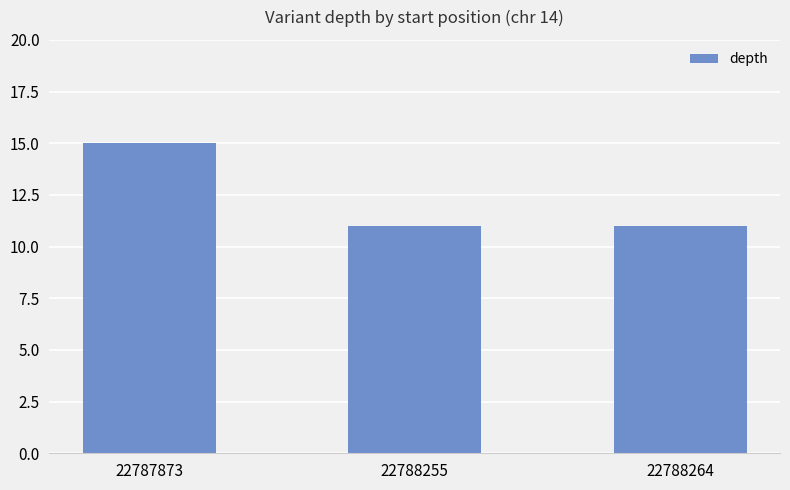

How many series are shown in this chart?

1